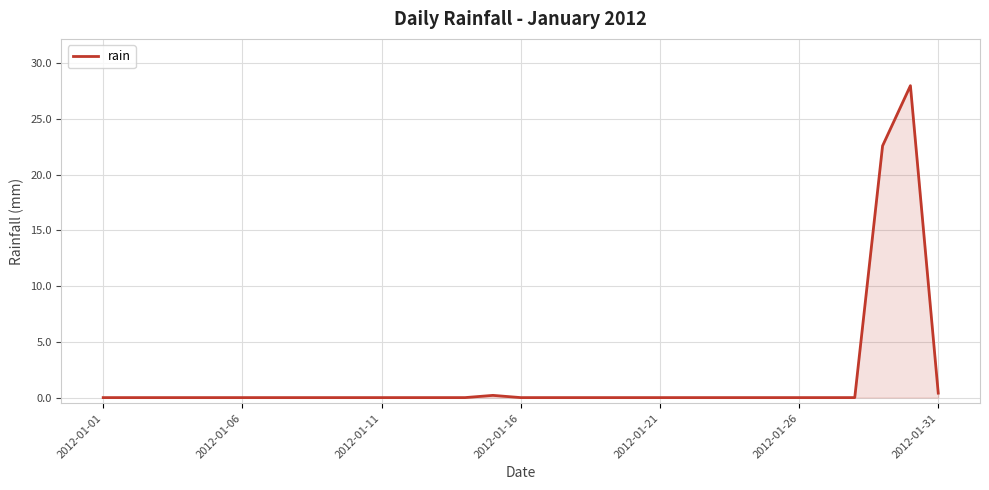

What is the greatest value displayed?

28.0